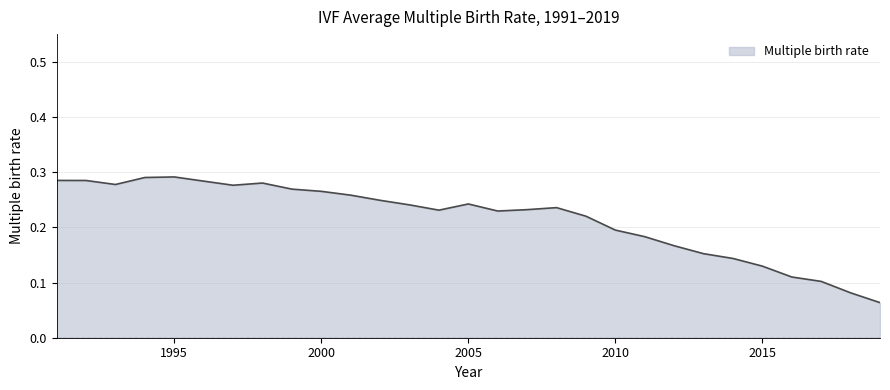

Where is the first local maximum?

1995